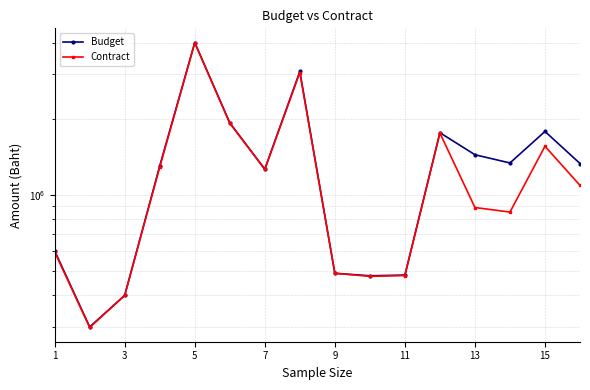

How many interior local valleys does the Budget series have?

4